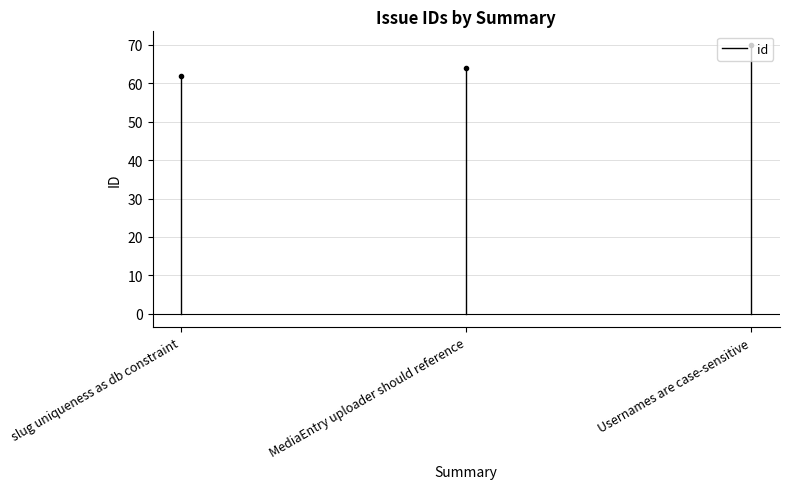

Is it true that the value at slug uniqueness as db constraint is 19?

False